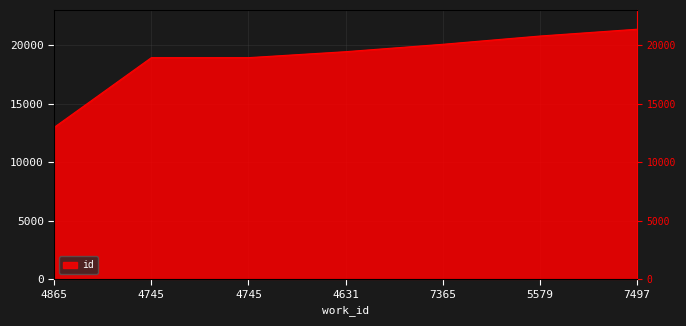

What is the average value?

18916